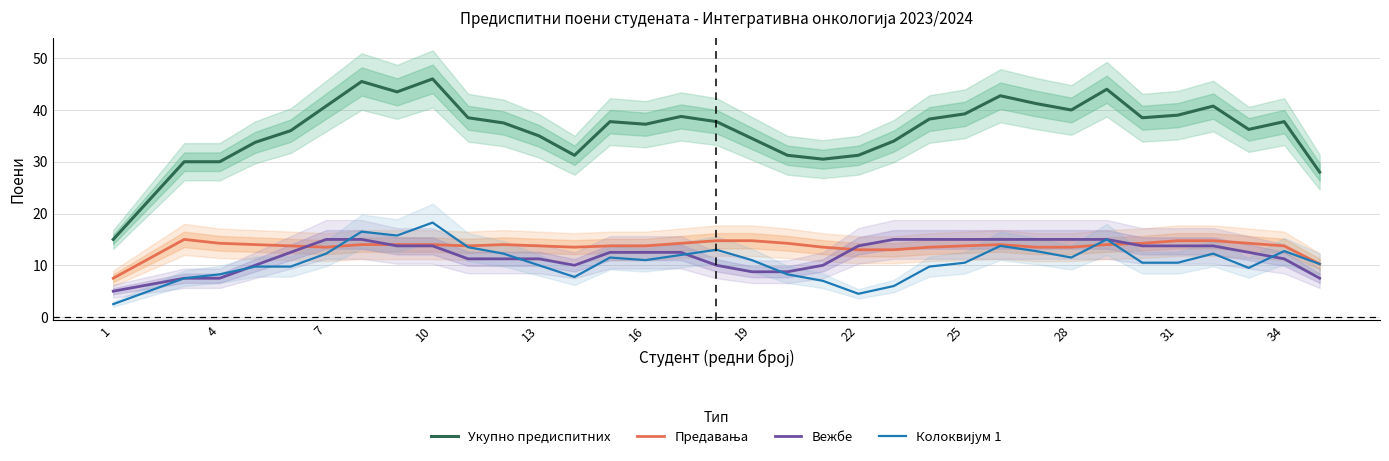

What is the highest value of the Укупно предиспитних series?

46.0